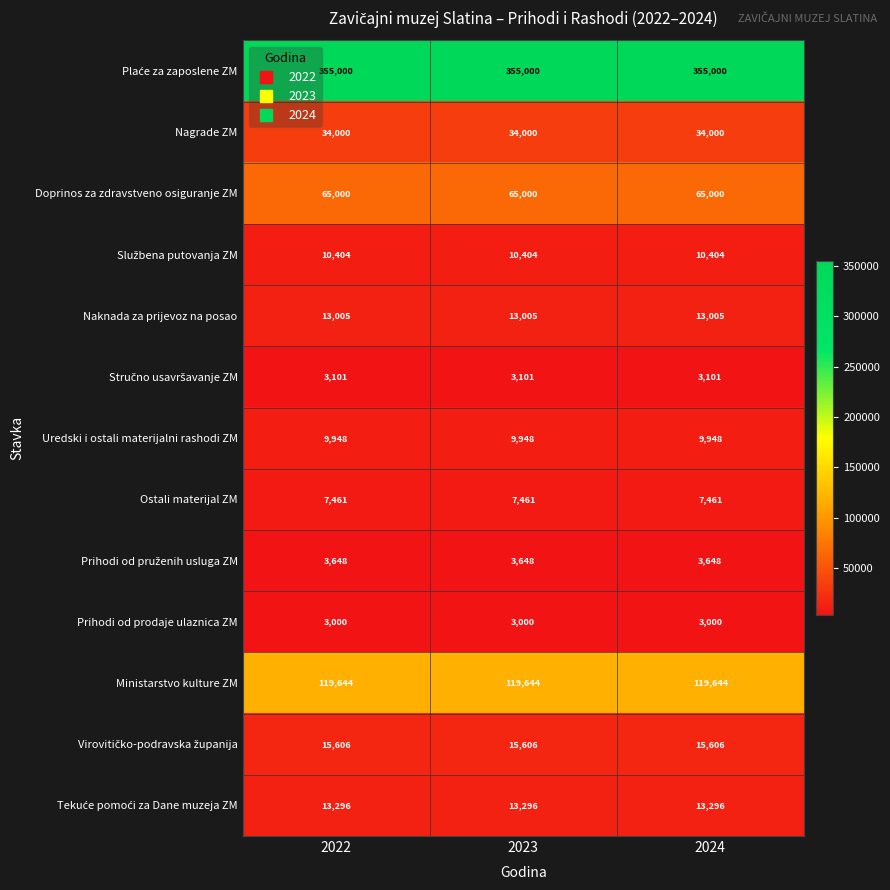

What is the minimum value for Nagrade ZM?

34000